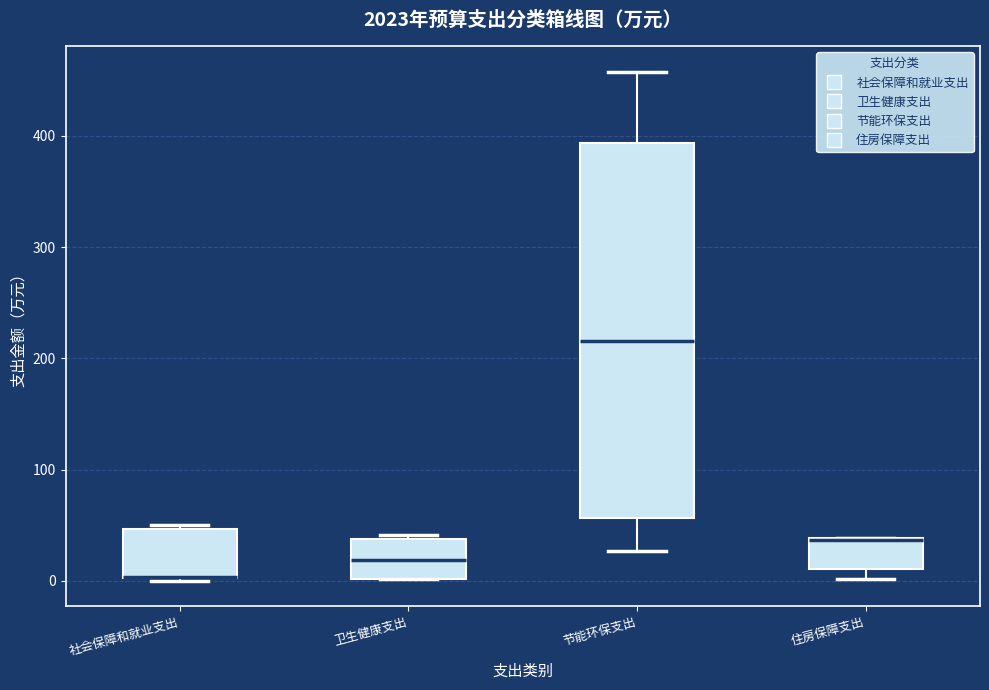

Reading left to right, transcribe this box plot: for each box, give where its median line is, the range the box spans, and where its two whiskers end, as read against the y-axis. The values are not printed on the chart, so give them approximately, as read against the axis.

社会保障和就业支出: median 0 (drawn on the box's lower edge), box 0 to 50, whiskers 0 to 50 (just above the box's upper edge)
卫生健康支出: median 20, box 0 to 40, whiskers 0 to 40 (just above the box's upper edge)
节能环保支出: median 220, box 60 to 390, whiskers 30 to 460
住房保障支出: median 40 (drawn on the box's upper edge), box 10 to 40, whiskers 0 to 40